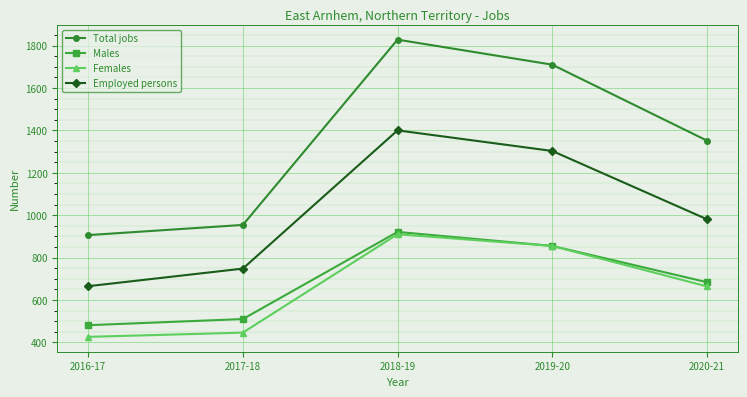

At which label is Total jobs closest to 1367?

2020-21